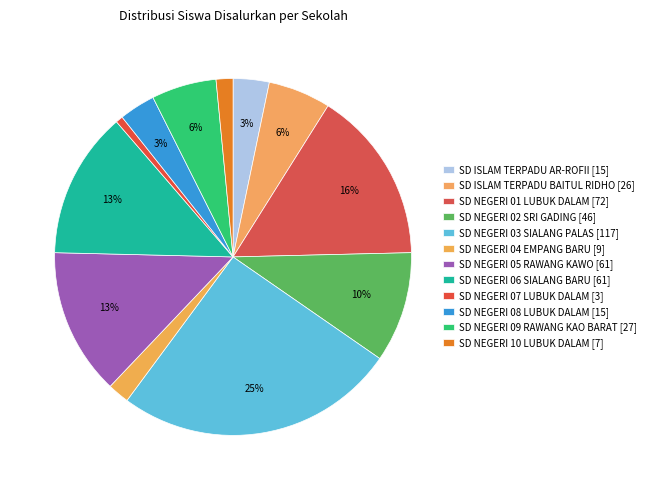

How many slices are in this pie chart?

12